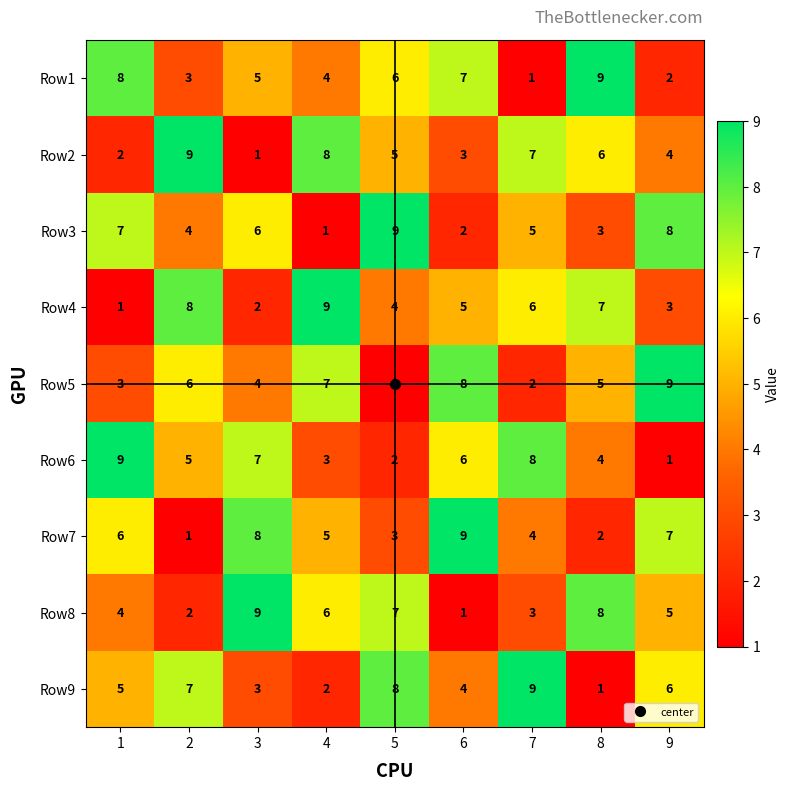

What is the maximum value shown in the chart?

9